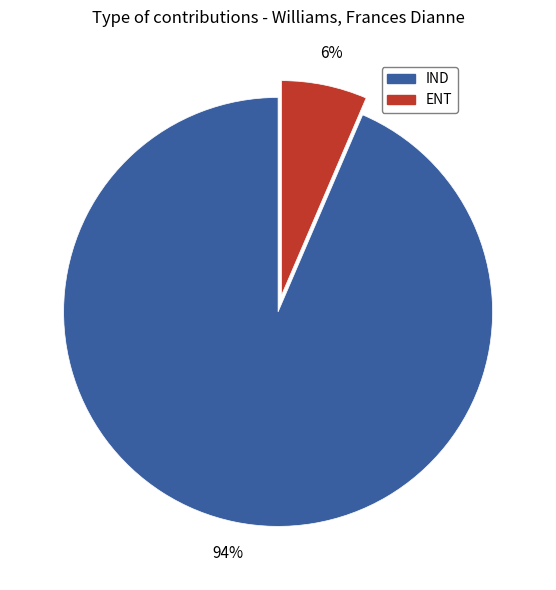

To the nearest percent, what is the average slice percentage?

50%